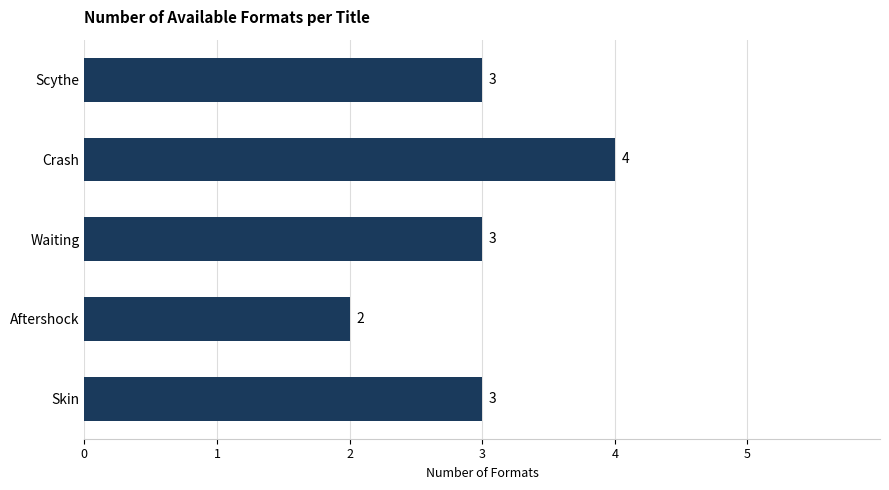

What is the maximum value shown in the chart?

4